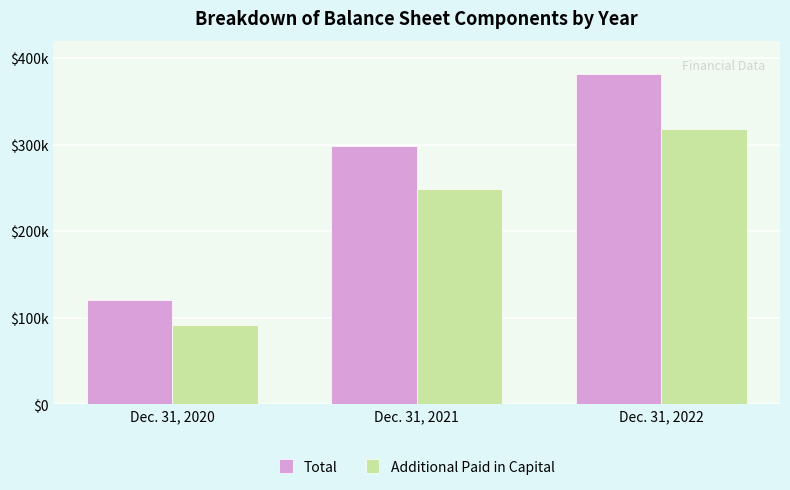

List the labels in order of Additional Paid in Capital value, smallest first.

Dec. 31, 2020, Dec. 31, 2021, Dec. 31, 2022